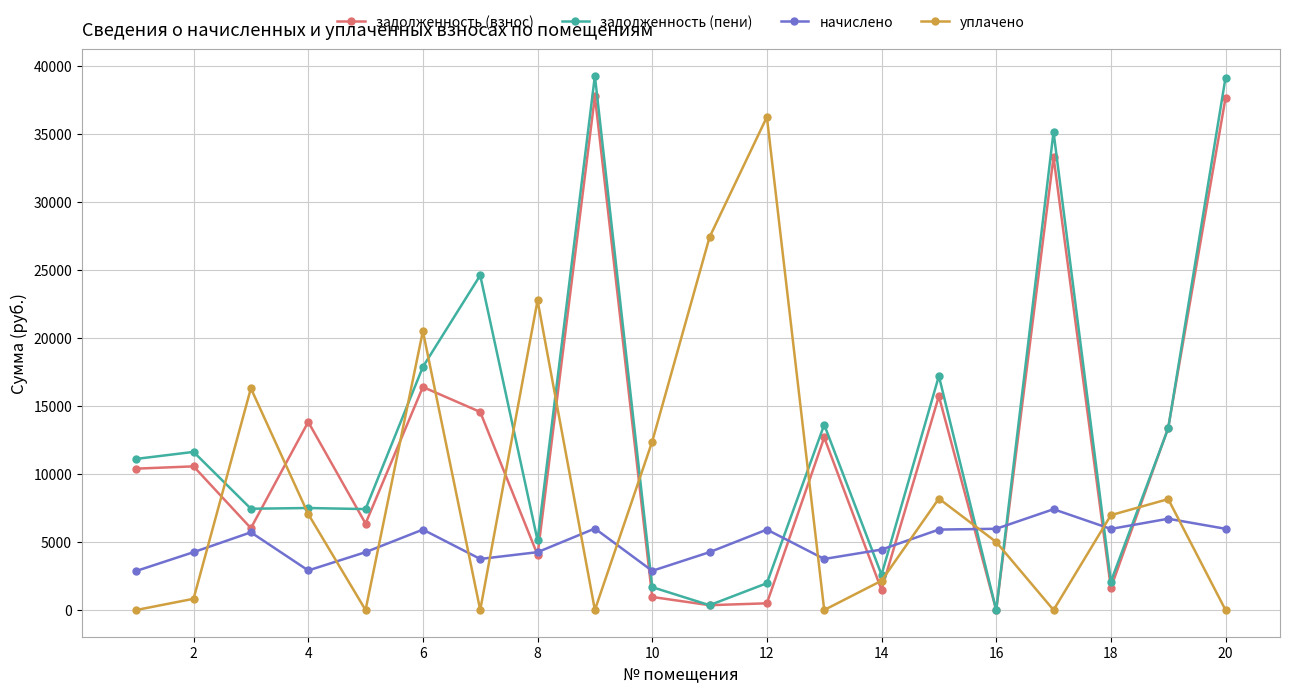

Which series has the widest spread of values?

задолженность (пени)